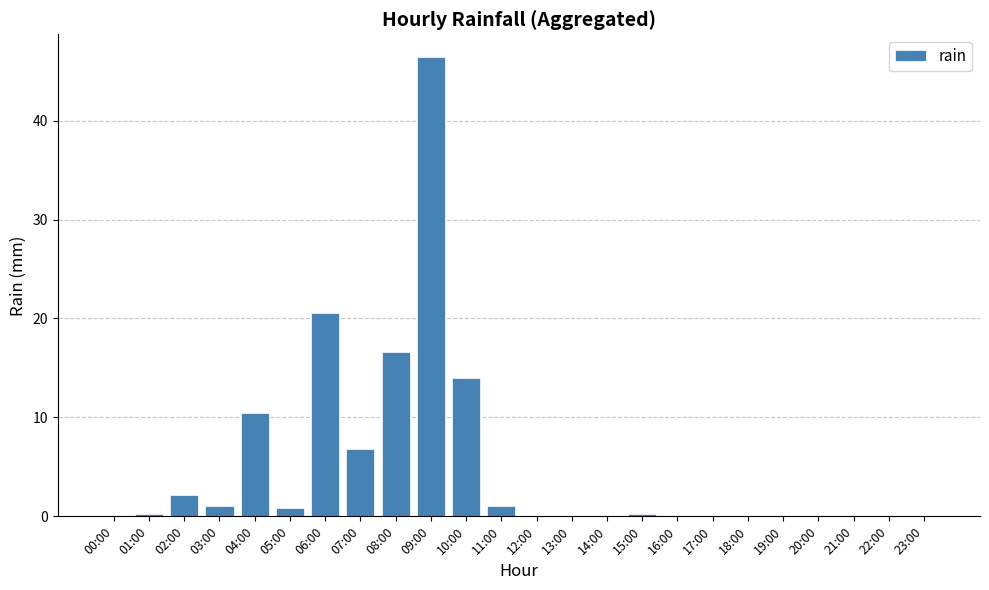

The value at 18:00 is 0.0. True or false?

True